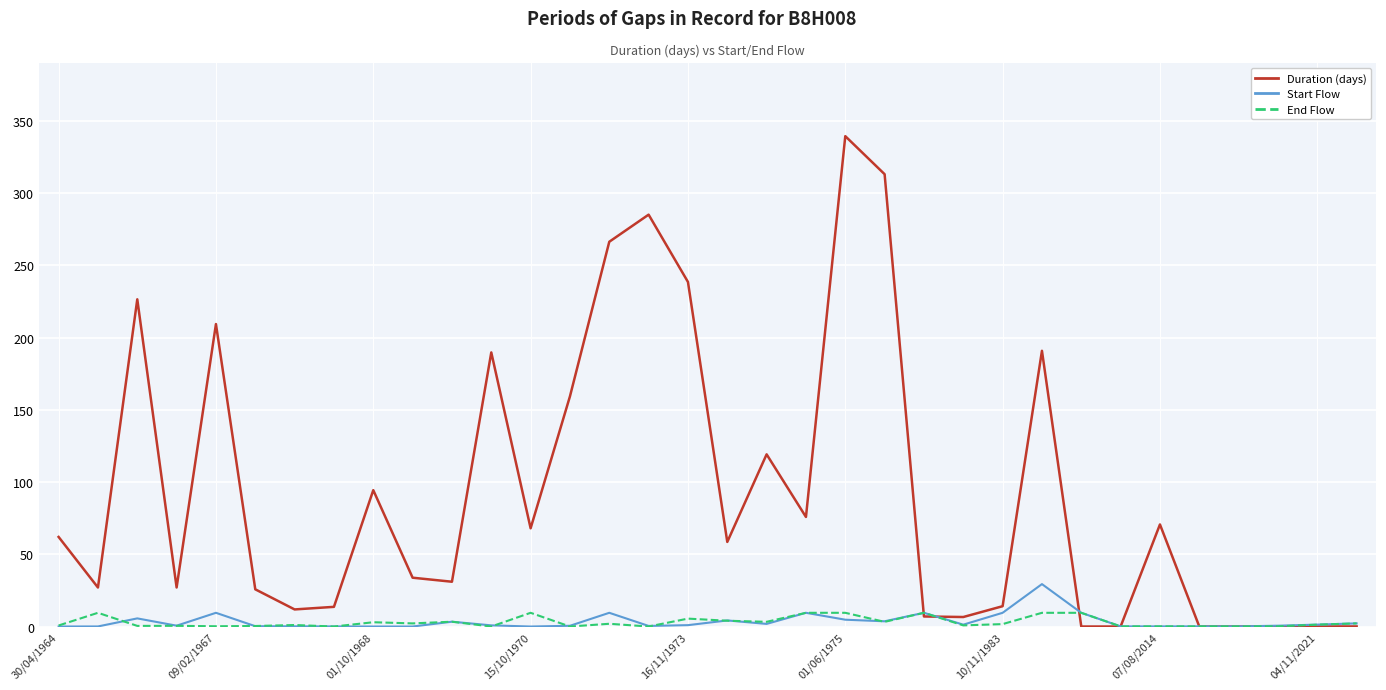

What is the highest value of the End Flow series?

9.5